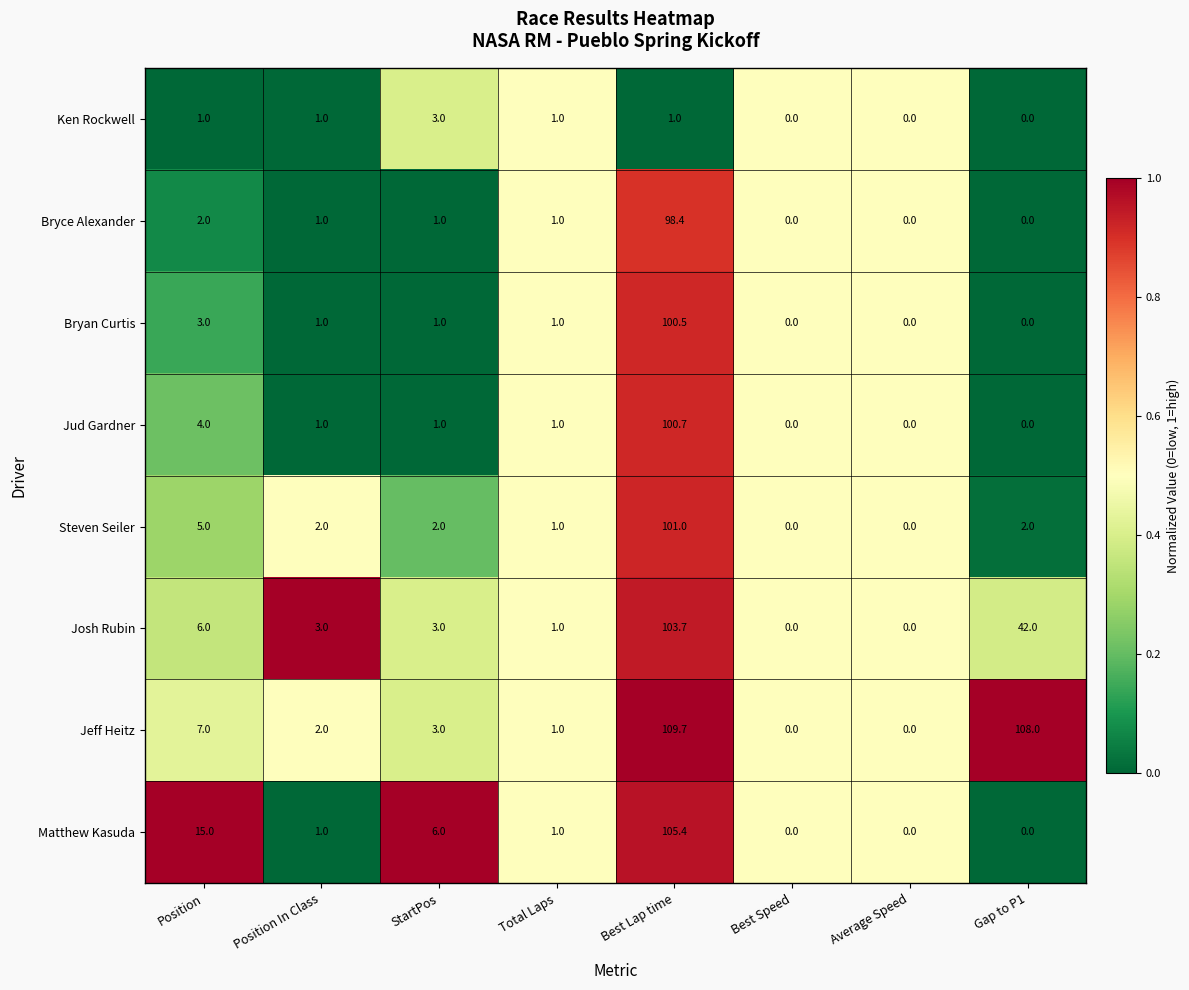

At which label is Bryan Curtis closest to 50?

Position